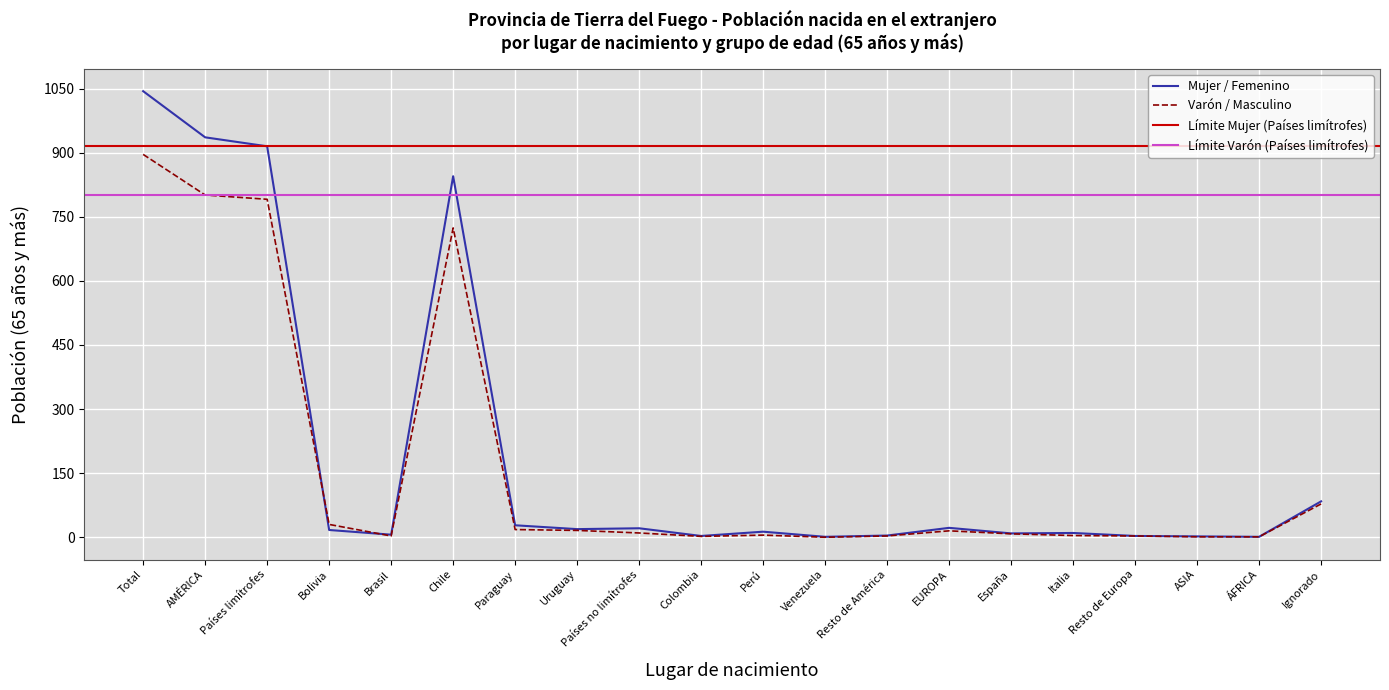

Where is Varón 65 años y más nearest to the value 448?

Chile